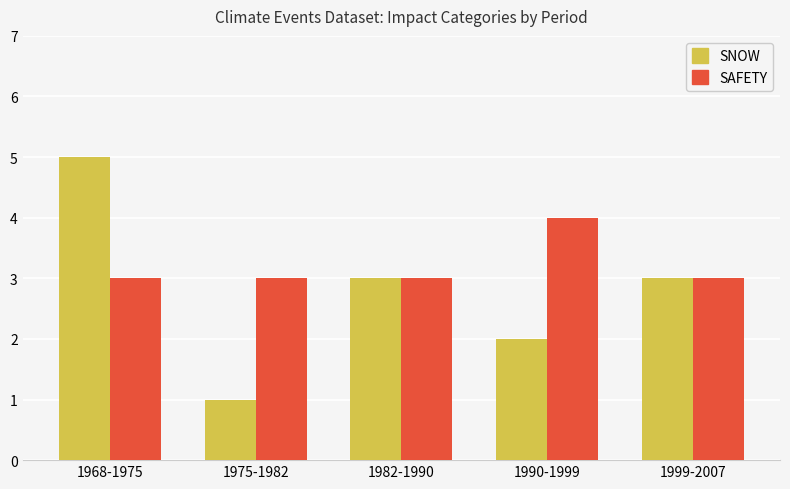

The SNOW series shows 5 at 1968-1975. True or false?

True